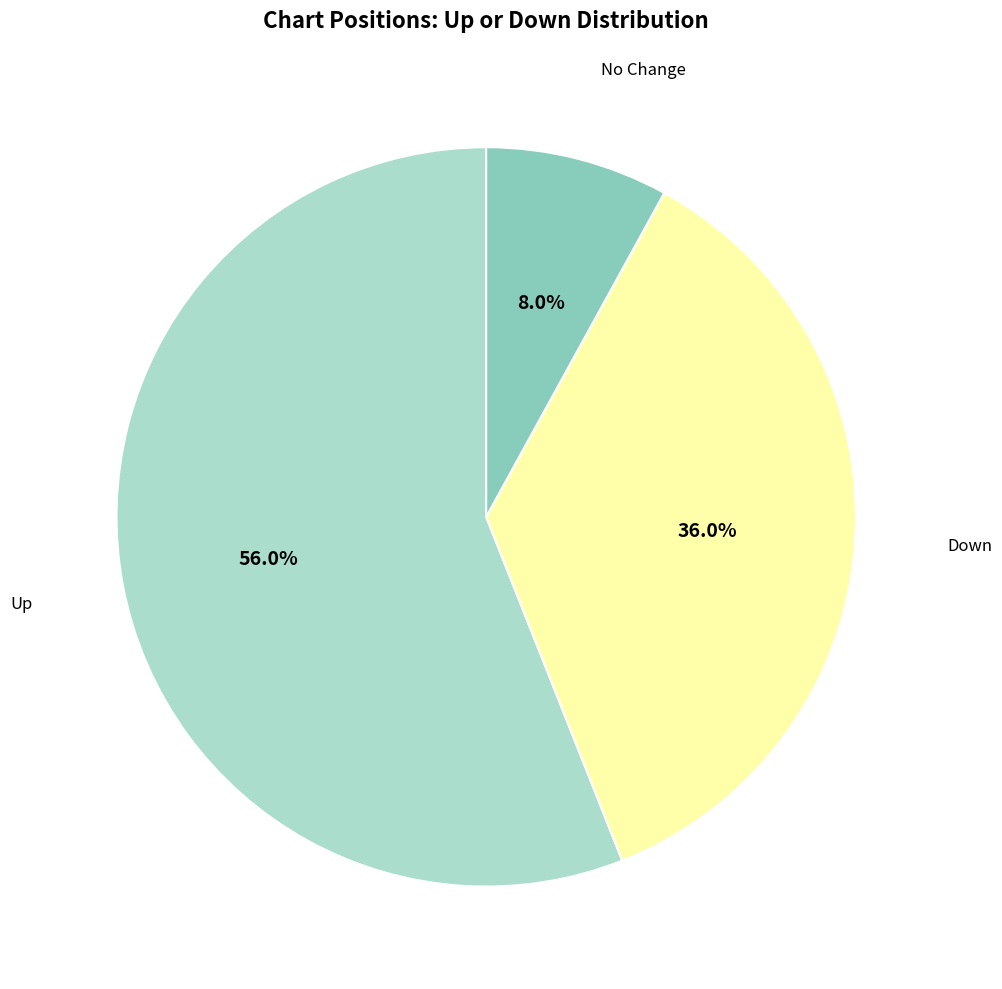

Is there a majority slice in this chart?

Yes